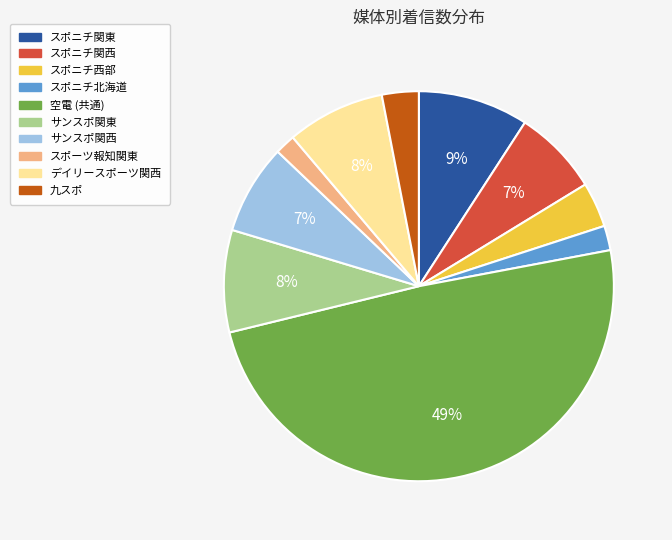

To the nearest percent, what is the combined percentage of スポニチ北海道 and デイリースポーツ関西?

10%